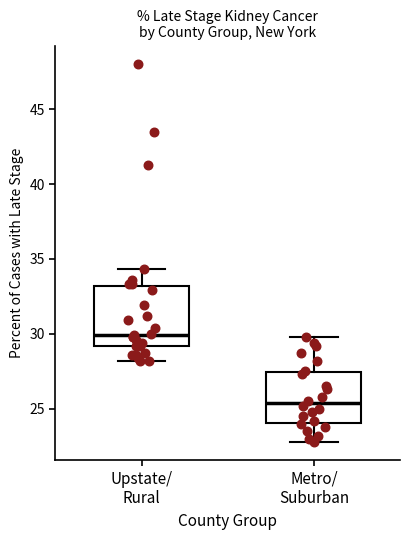

Reading left to right, read every box against the y-axis: the position of its median line, the range the box covers, and the ends of its whiskers. The values are not printed on the chart, so give them approximately, as read against the axis.

Upstate/ Rural: median 30.0, box 29.0 to 33.0, whiskers 28.0 to 34.5
Metro/ Suburban: median 25.5, box 24.0 to 27.5, whiskers 23.0 to 30.0